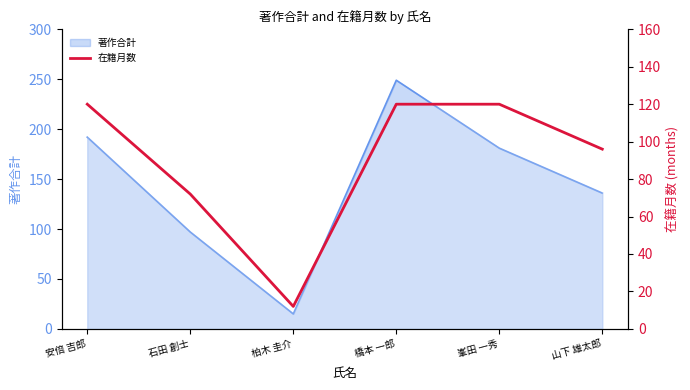

The chart shows a value of 72 at 石田 創士. True or false?

True